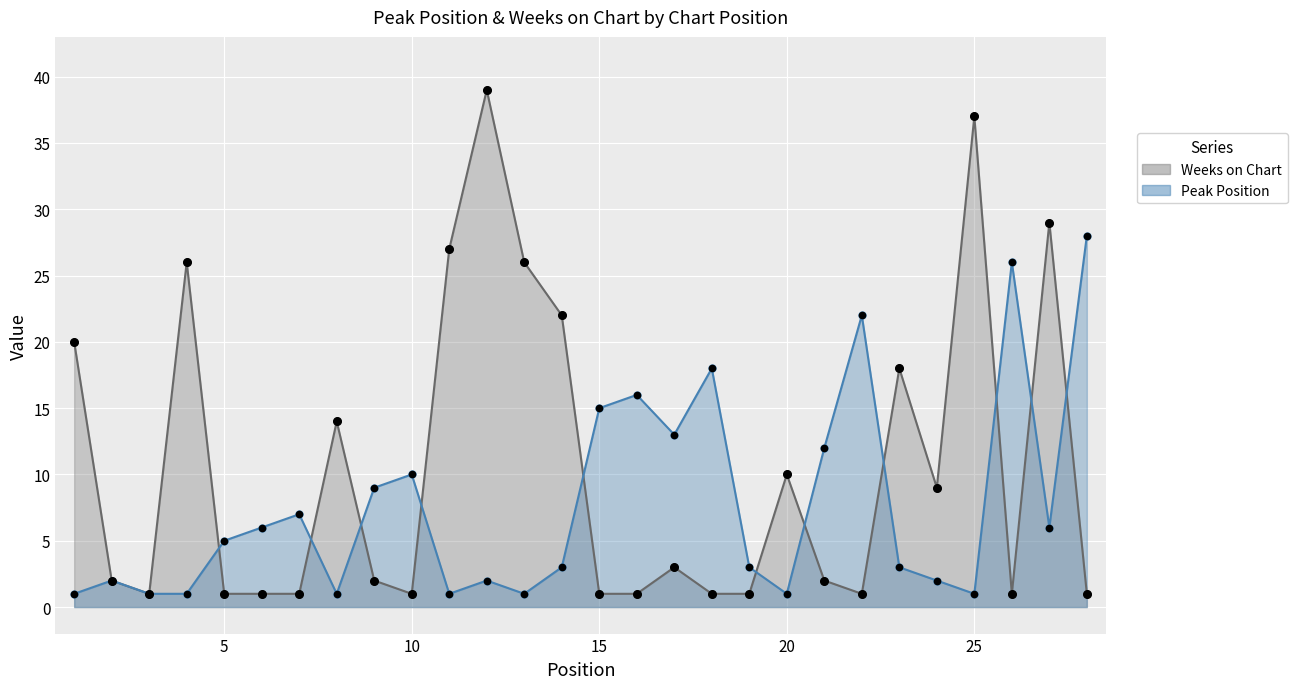

Which series has the largest total across all categories?

Weeks on Chart